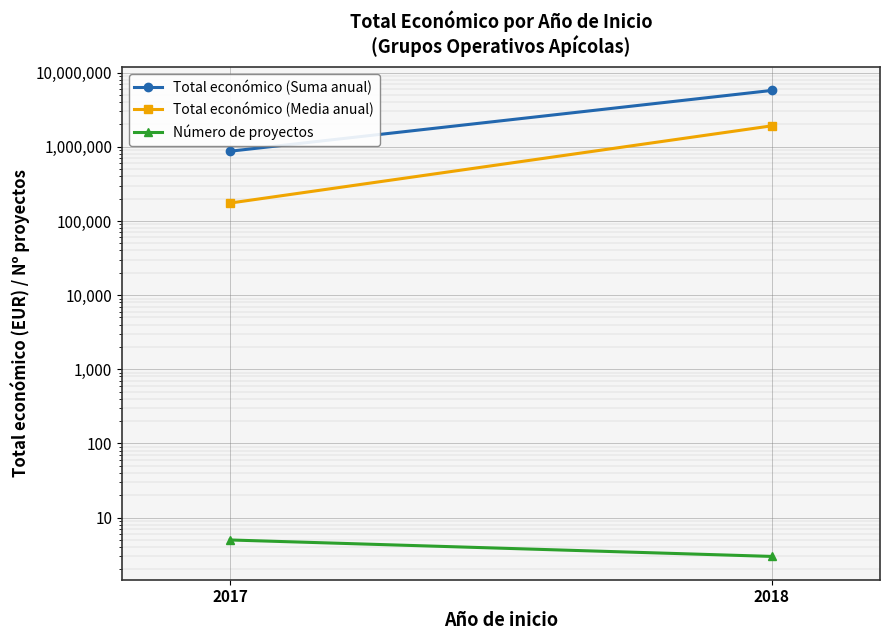

How many distinct data groups are displayed?

3